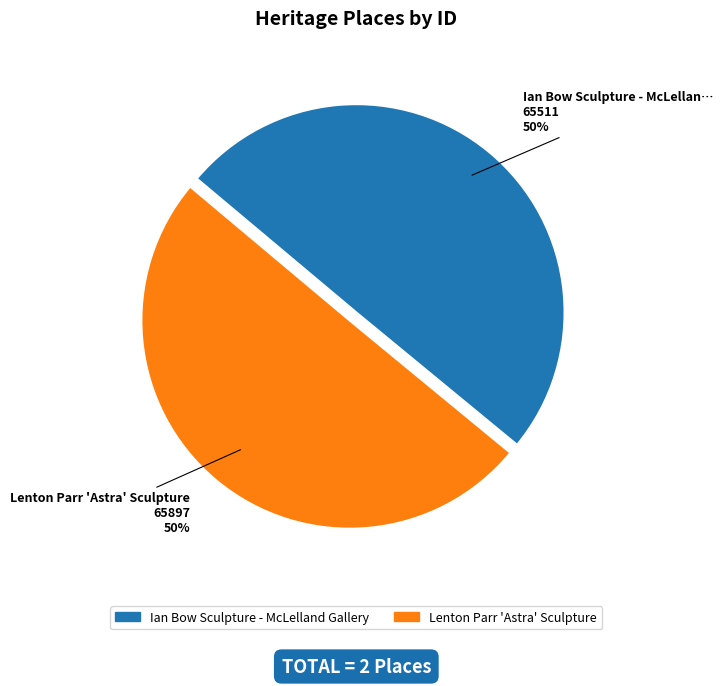

What percentage is the Lenton Parr 'Astra' Sculpture slice, to the nearest percent?

50%